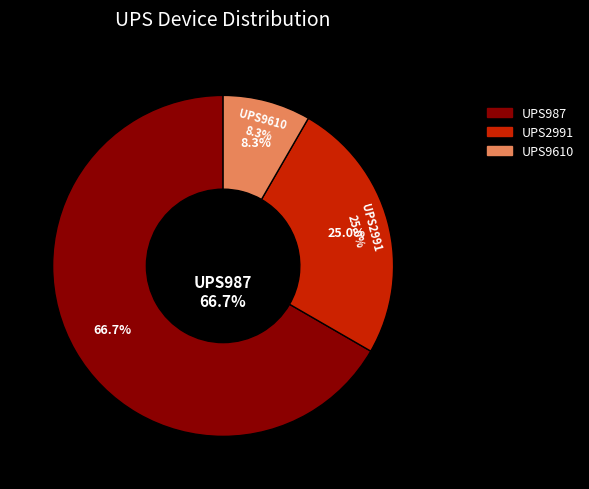

Rank the categories by value from lowest to highest.

UPS9610, UPS2991, UPS987